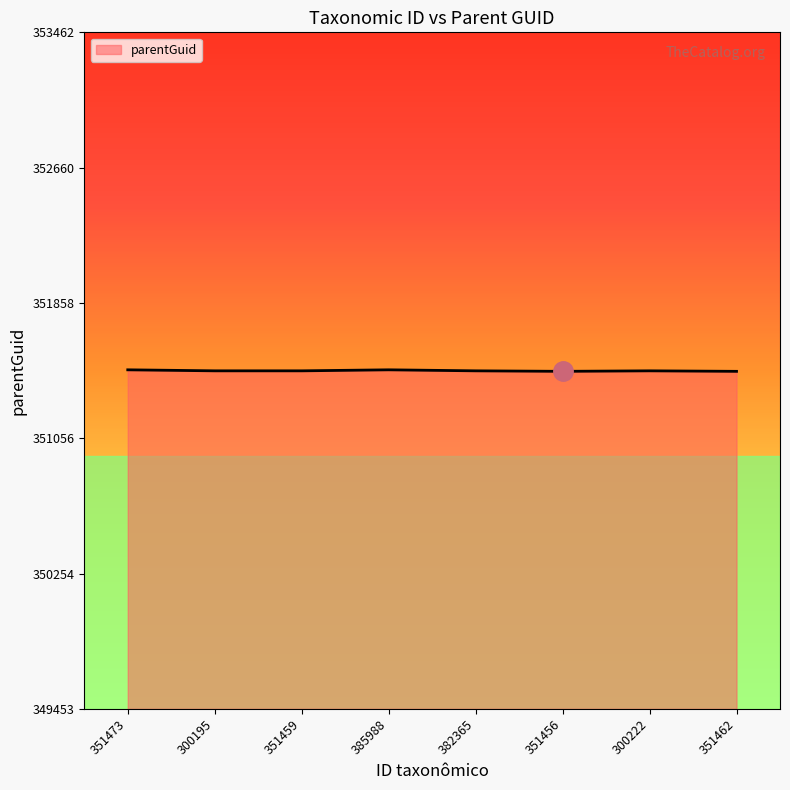

How many lines are shown in the chart?

1